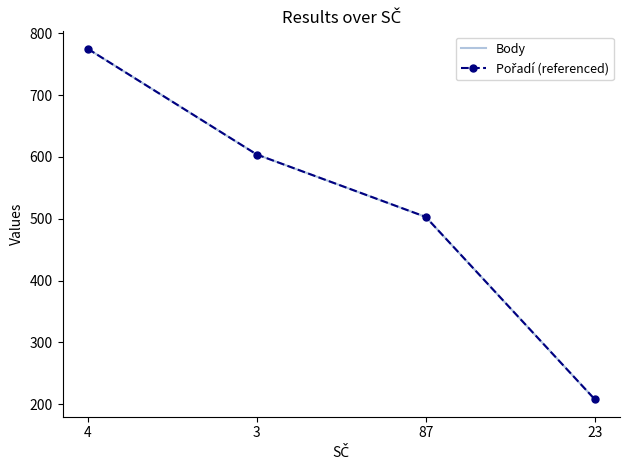

What are all the series names shown in the legend?

Body, Pořadí (referenced)